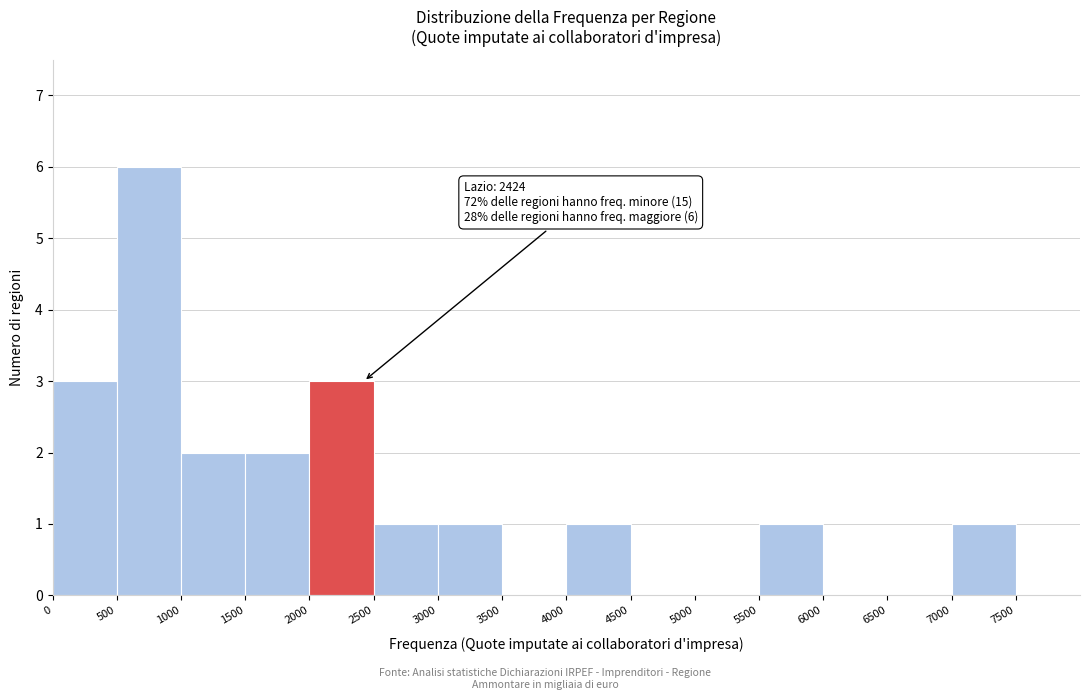

Over which range of the x-axis is the bar tallest?

500 to 1000